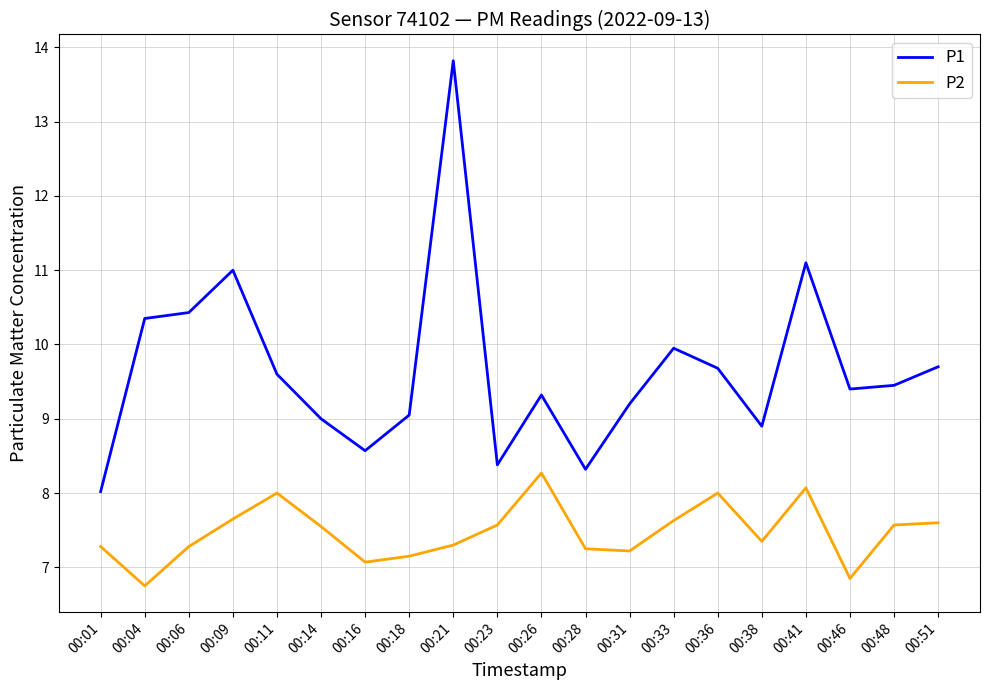

Is it true that P1 equals 9.0 at 00:14?

True